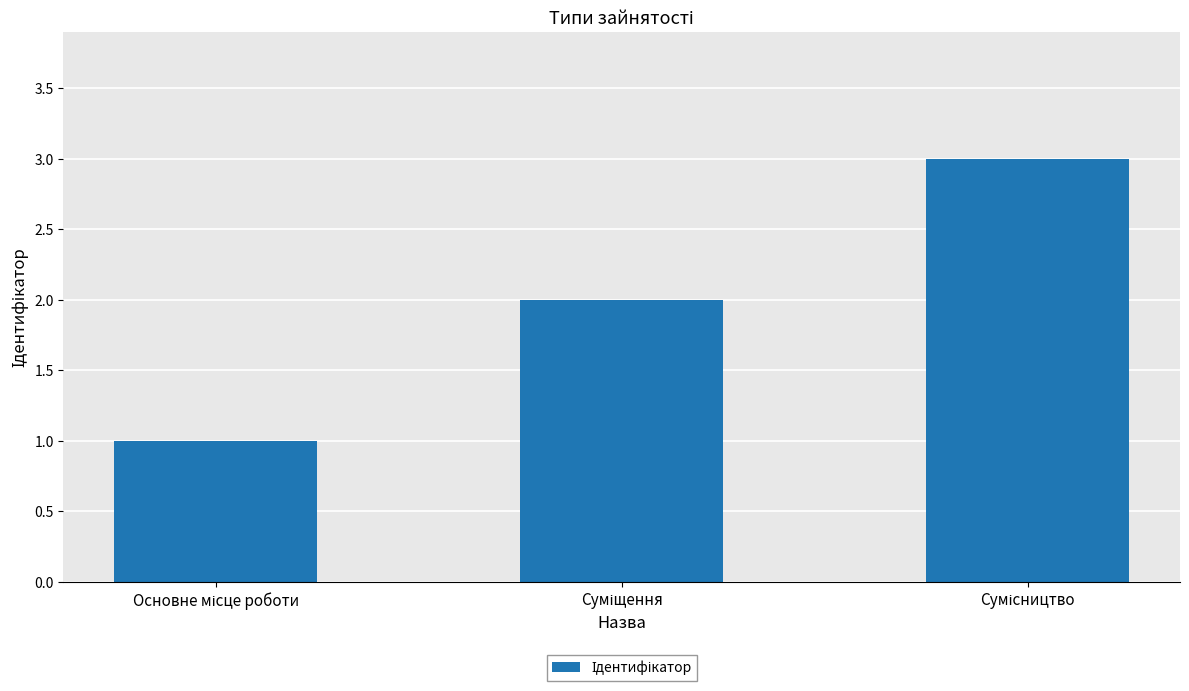

Are the bars horizontal?

No